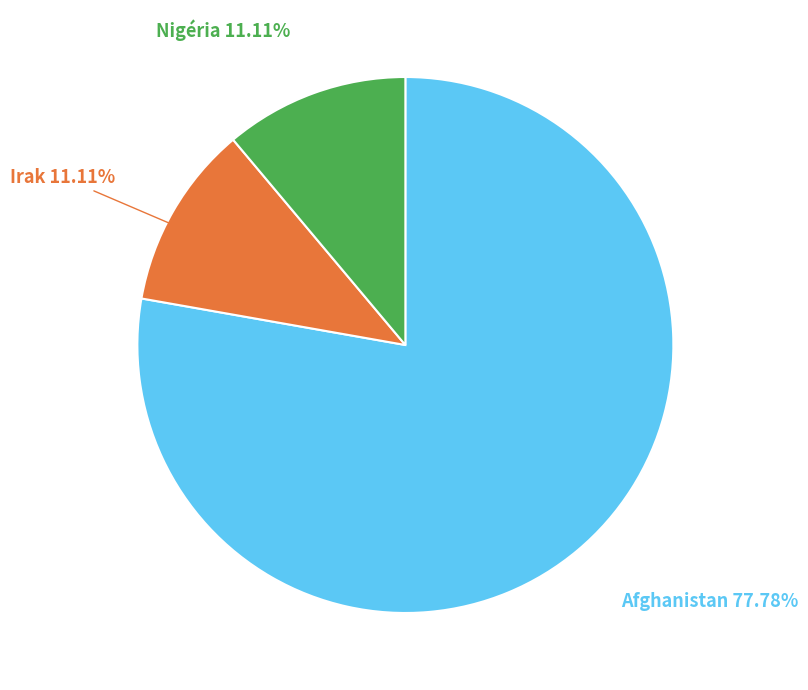

True or false: Irak accounts for 17% of the total.

False